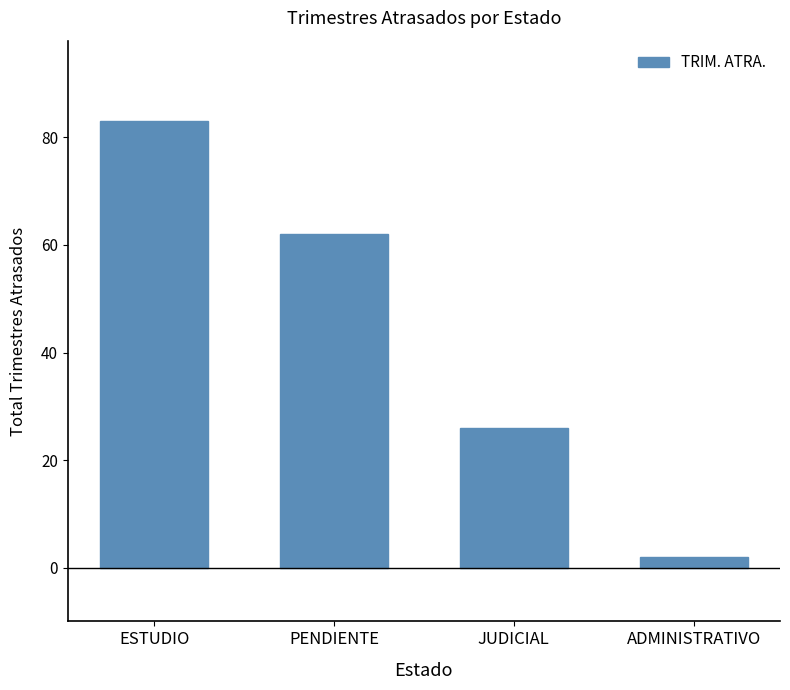

What is the sum of all values?

173